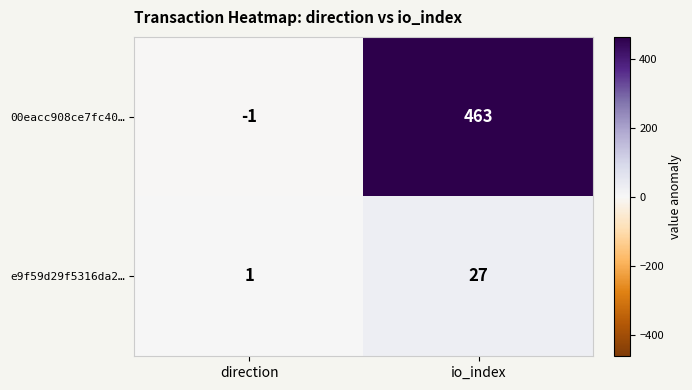

Between direction and io_index, which series saw the biggest shift?

00eacc908ce7fc40…